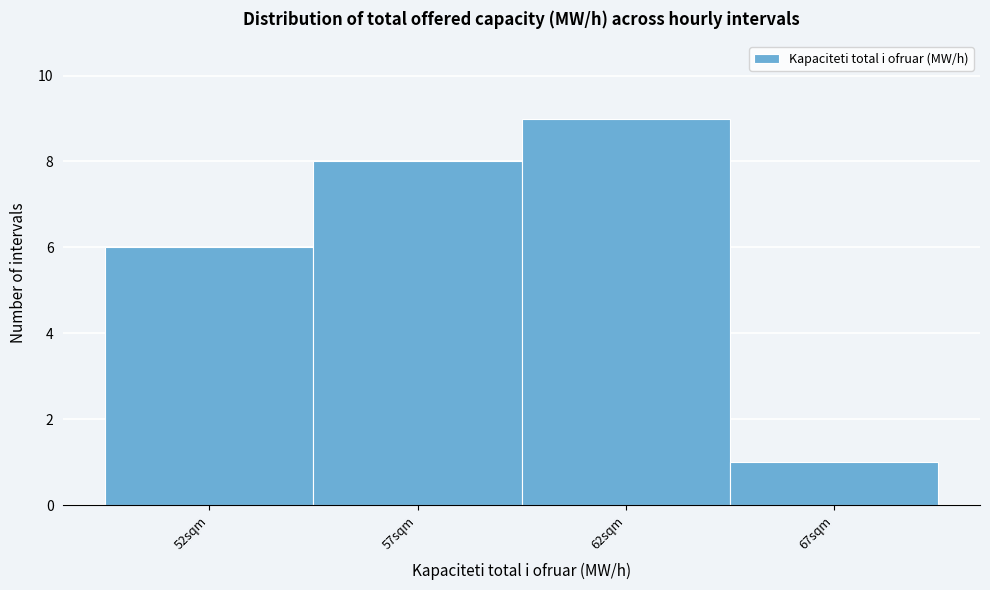

Reading left to right, extract all data points from this chart.

52sqm=6	57sqm=8	62sqm=9	67sqm=1